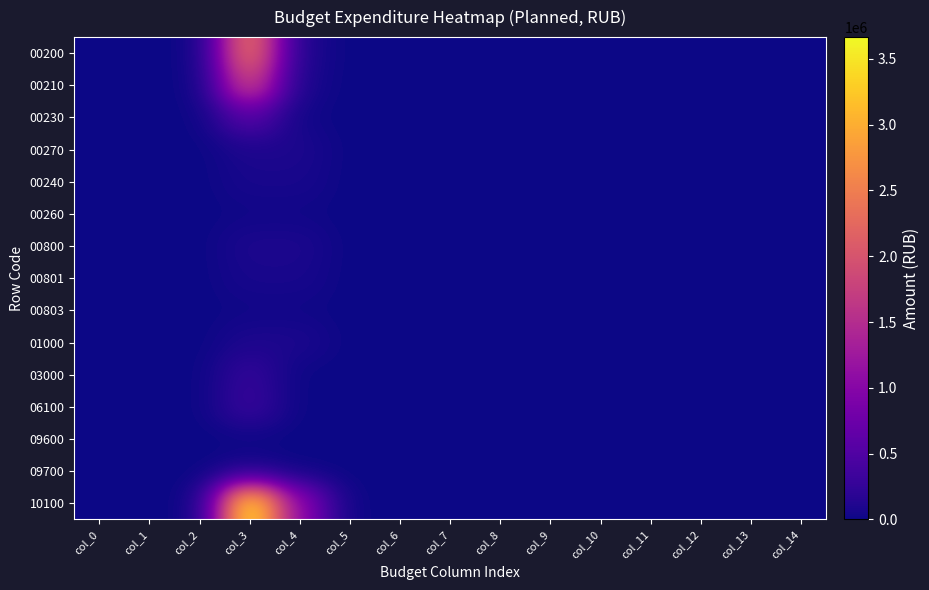

What is the greatest value displayed?

3665564